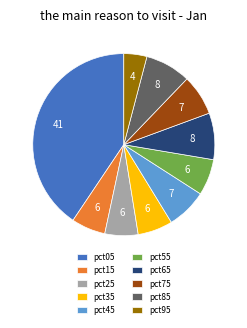

How many segments does this pie chart have?

10